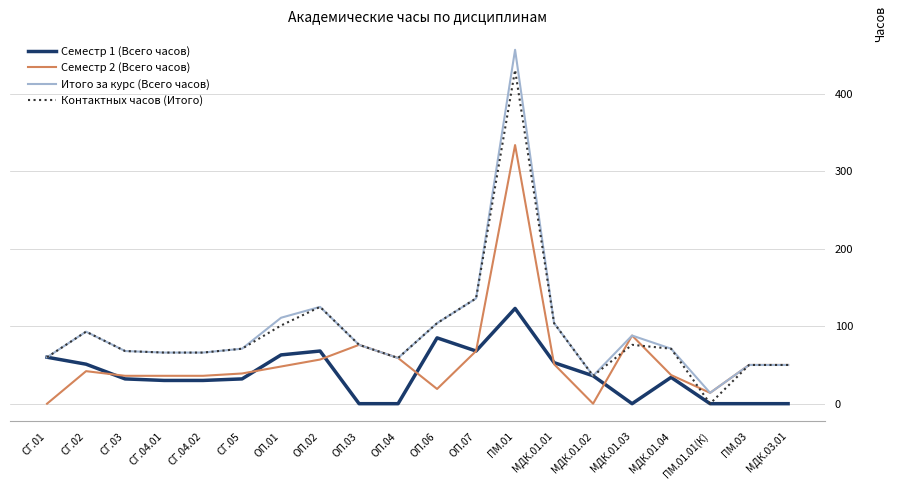

Between СГ.05 and ОП.01, which series saw the biggest shift?

Итого за курс (Всего часов)